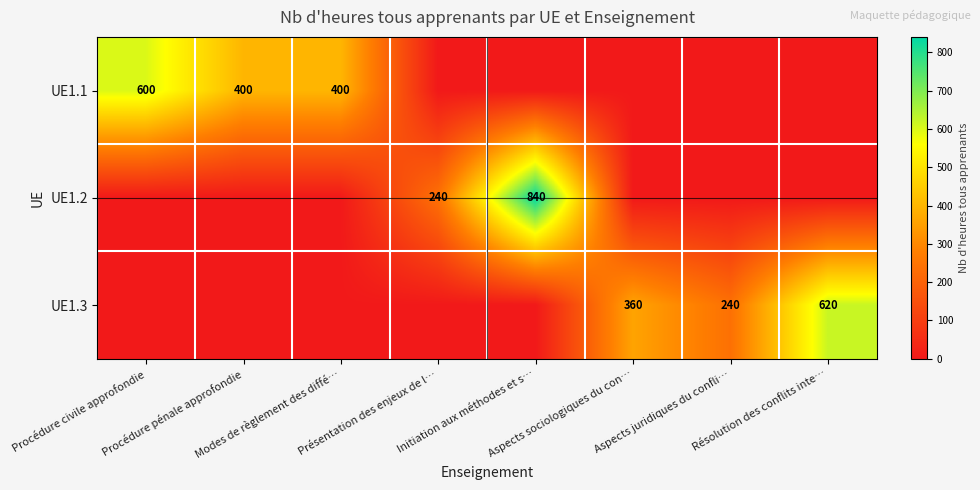

Which series has the largest range (max minus min)?

UE1.2